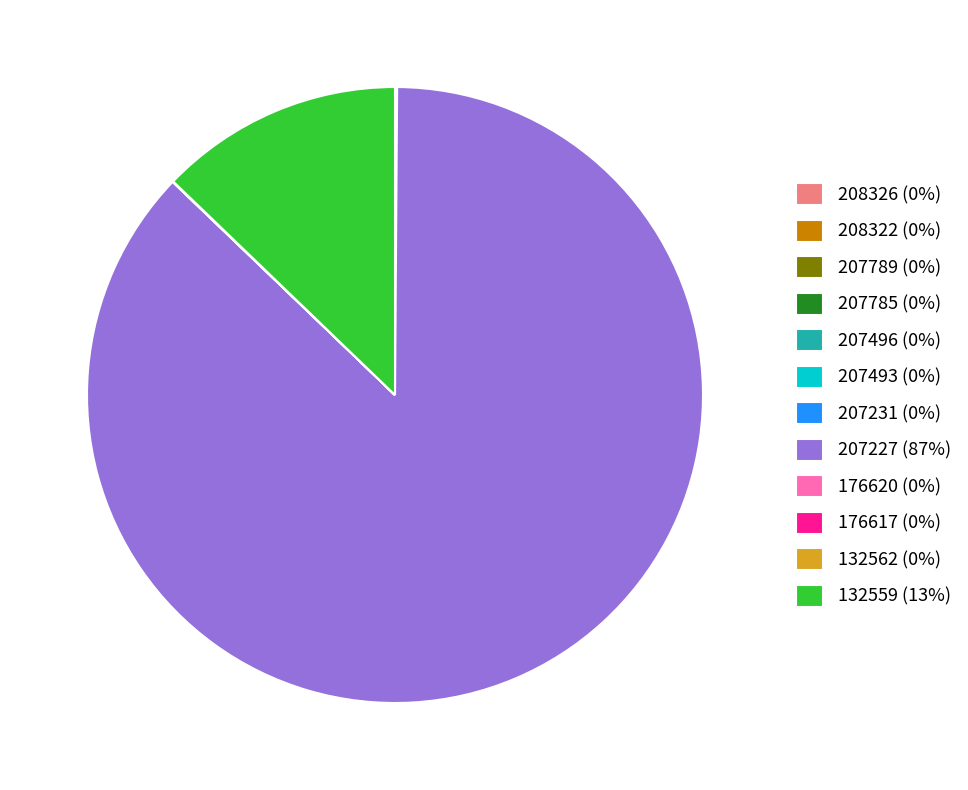

Is 207227 (87%) the majority of the pie?

Yes